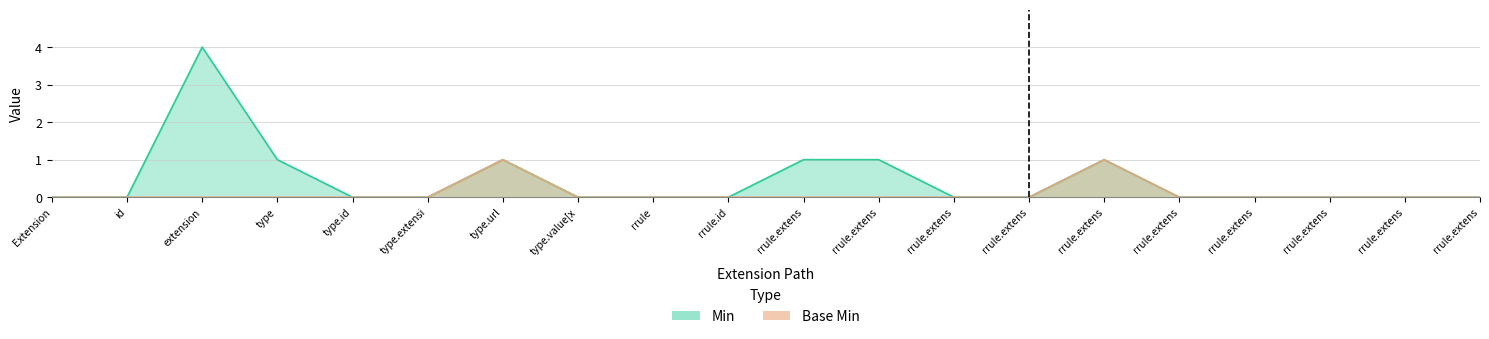

What position from the right is Extension.extension:type.extension?

15